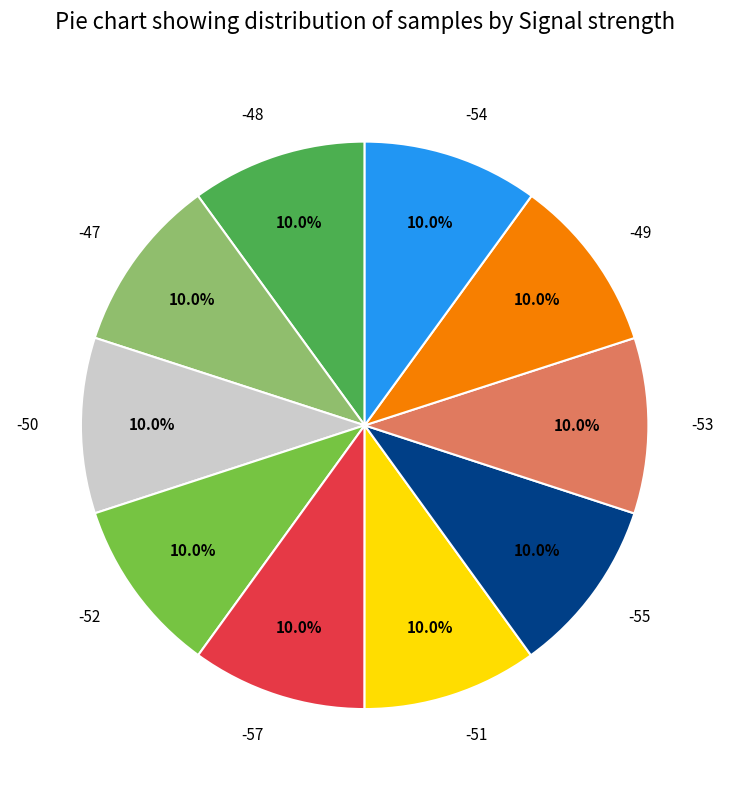

Combined, do -52 and -55 account for over 50%?

No